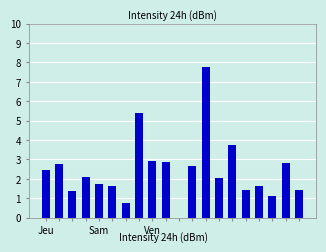

What is the sum of all values?

48.6